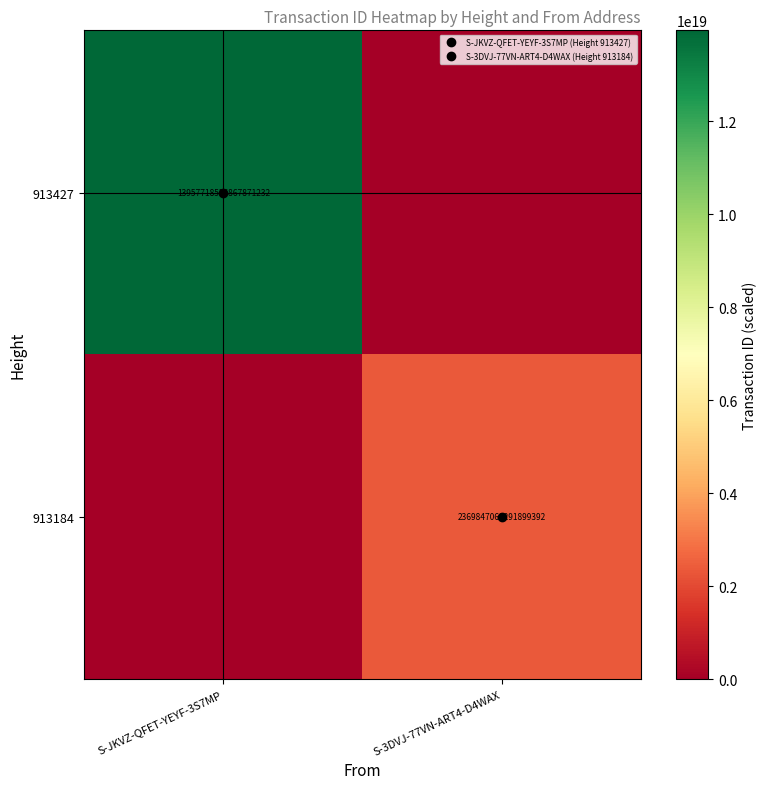

Which has a higher value, S-3DVJ-77VN-ART4-D4WAX or S-JKVZ-QFET-YEYF-3S7MP?

S-JKVZ-QFET-YEYF-3S7MP